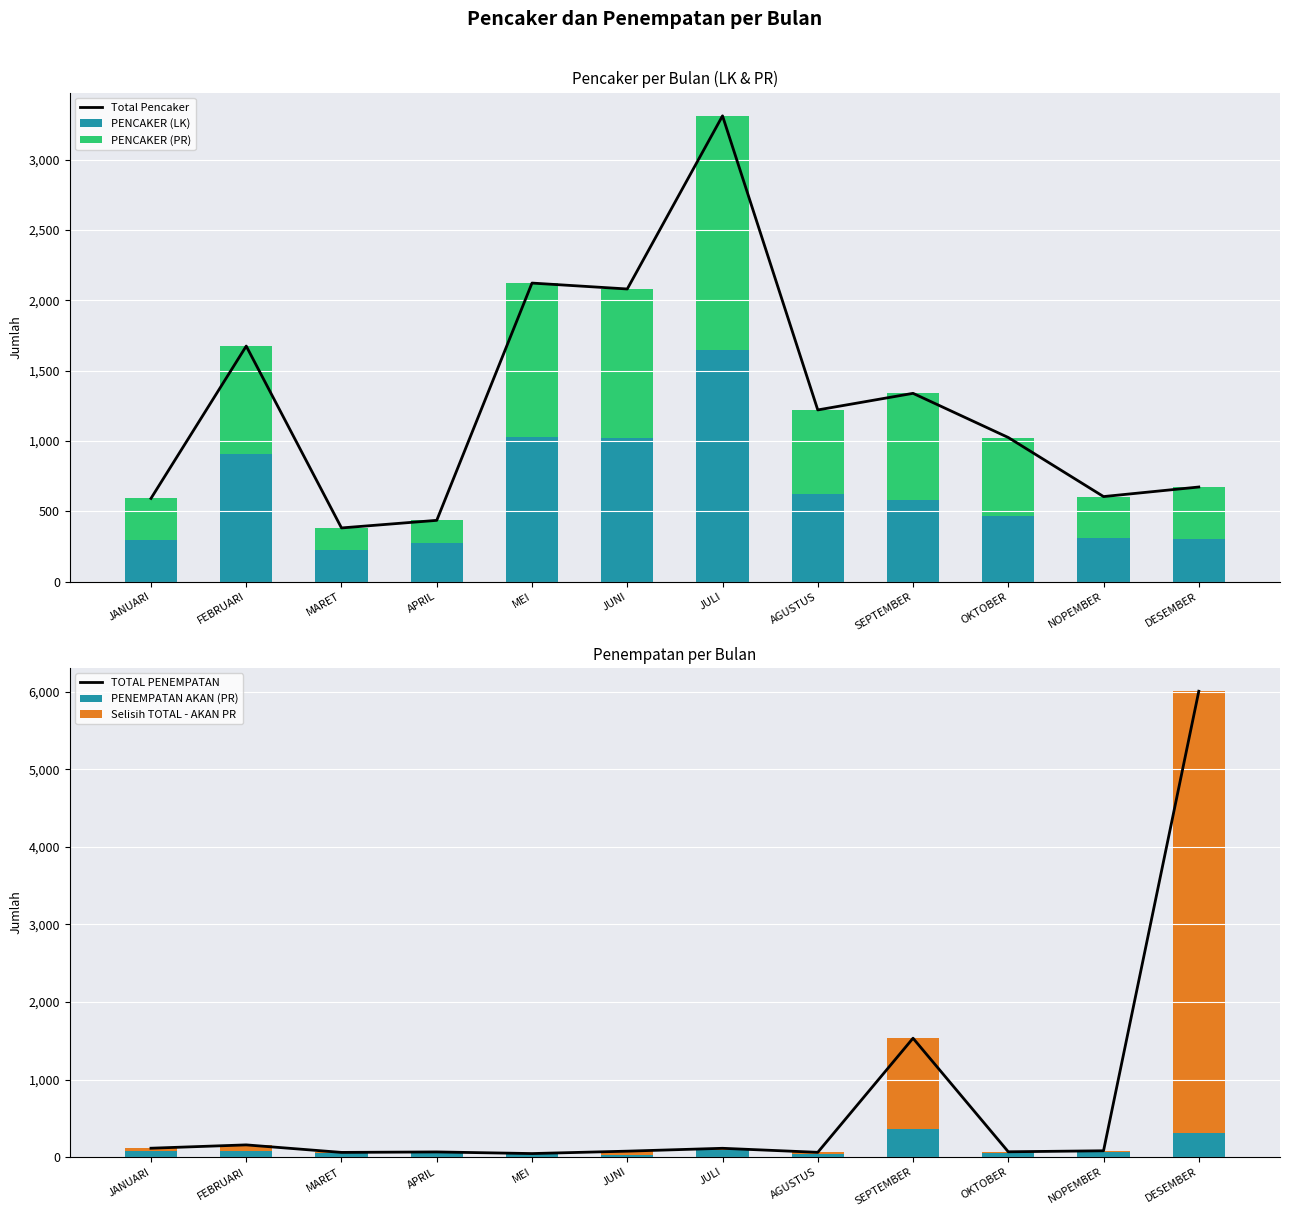

Rank the categories by PENEMPATAN AKAN (PR) value from lowest to highest.

JUNI, MEI, AGUSTUS, MARET, OKTOBER, APRIL, NOPEMBER, FEBRUARI, JANUARI, JULI, DESEMBER, SEPTEMBER